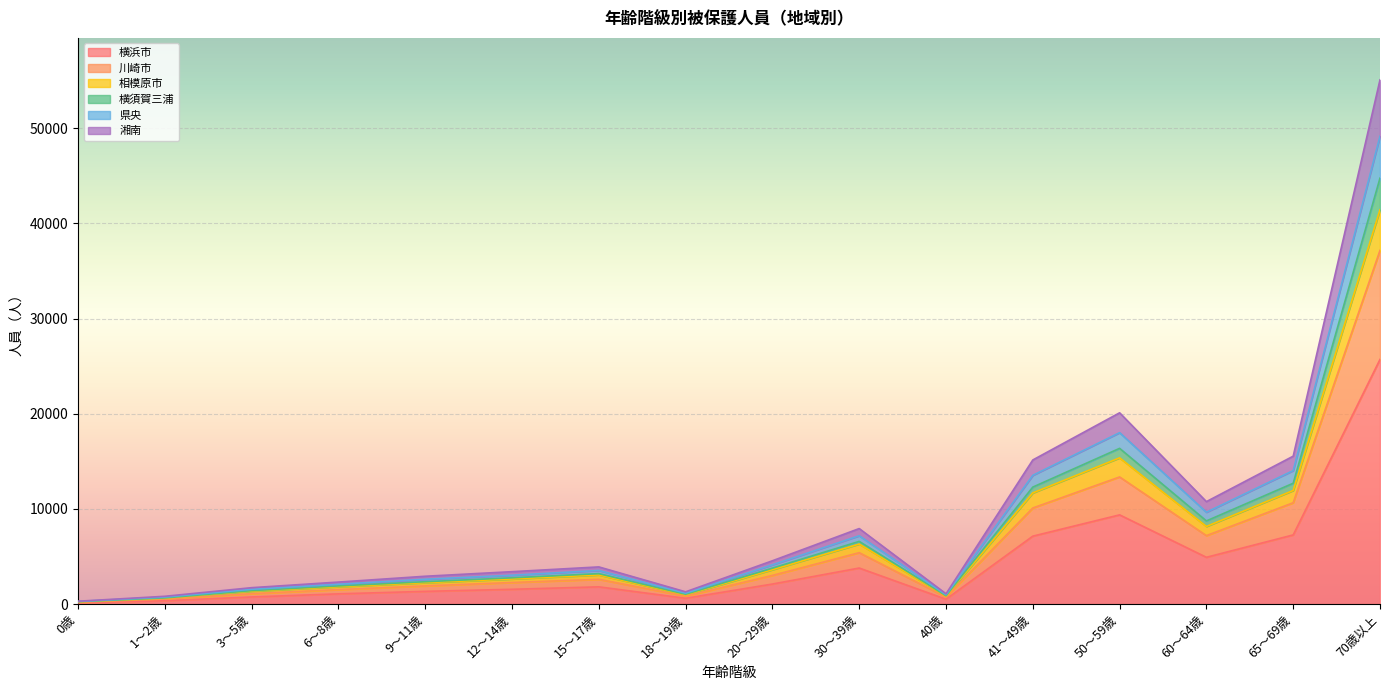

Where is the first local maximum for 相模原市?

15～17歳